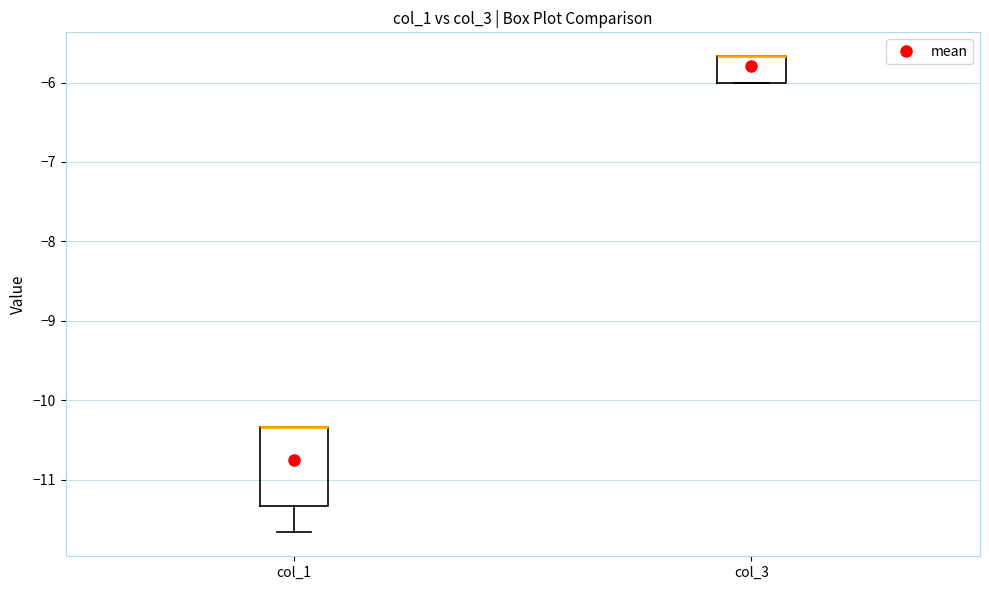

Reading left to right, transcribe this box plot: for each box, give where its median line is, the range the box spans, and where its two whiskers end, as read against the y-axis. The values are not printed on the chart, so give them approximately, as read against the axis.

col_1: median -10.3 (drawn on the box's upper edge), box -11.3 to -10.3, whiskers -11.7 to -10.3
col_3: median -5.7 (drawn on the box's upper edge), box -6.0 to -5.7, whiskers -6.0 to -5.7